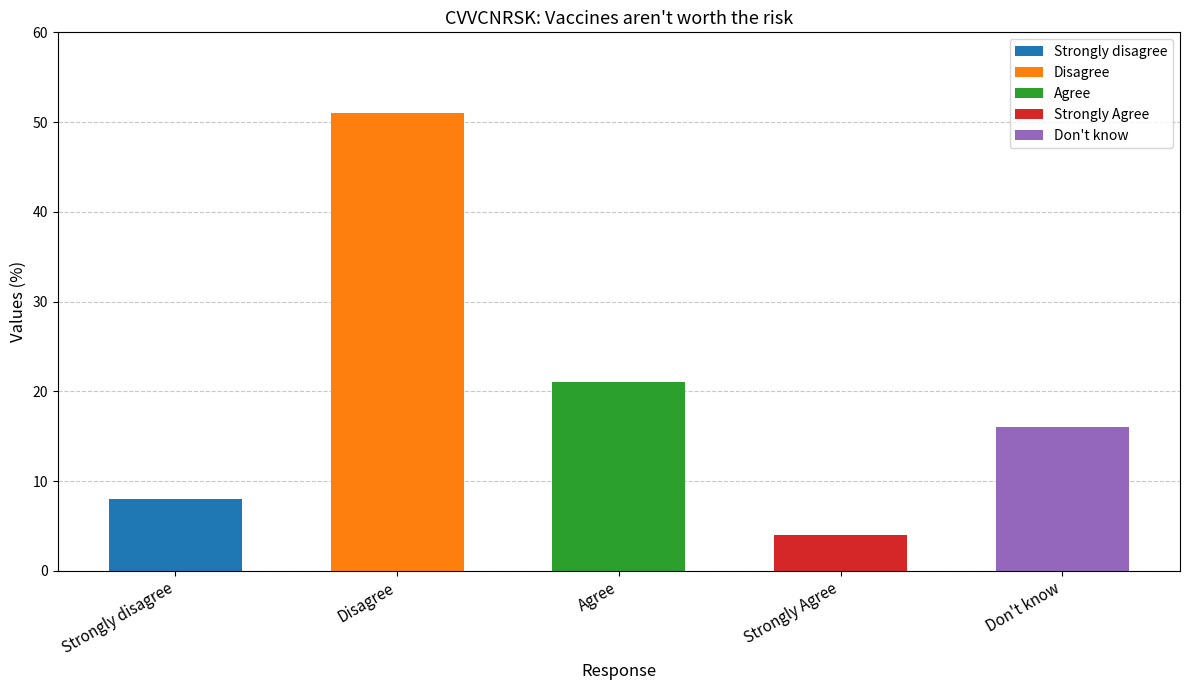

Reading left to right, extract all data points from this chart.

8	51	21	4	16